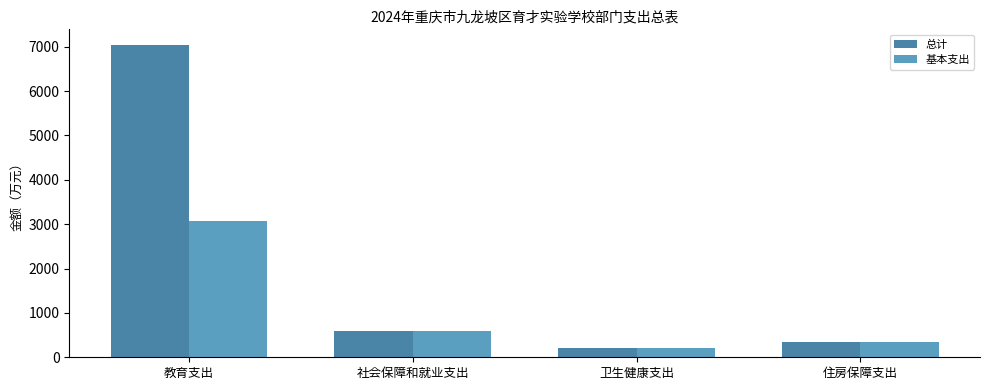

Where does the 总计 series first go above 600?

教育支出